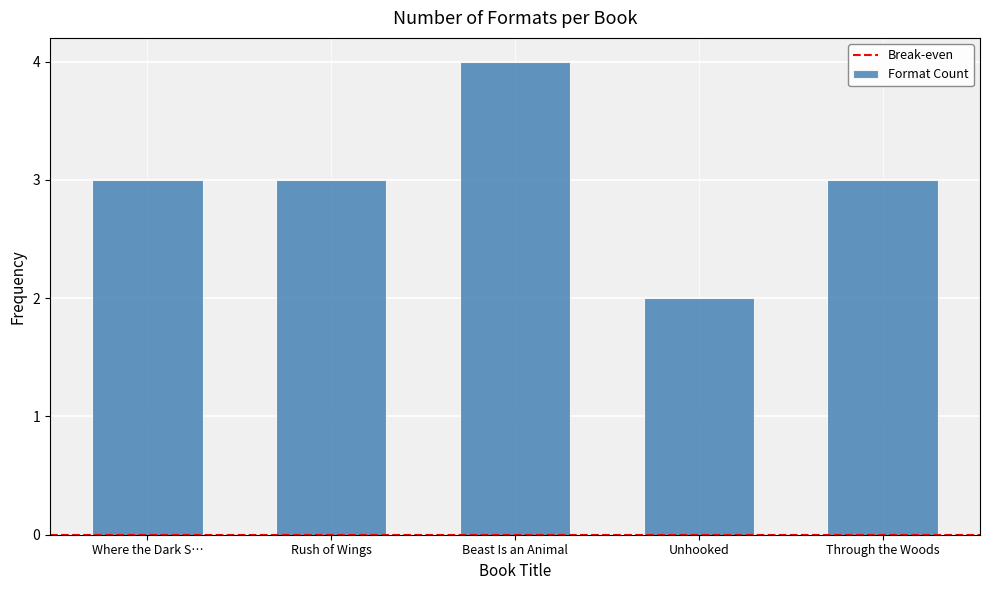

Reading left to right, what are all the values shown in this chart?

3	3	4	2	3